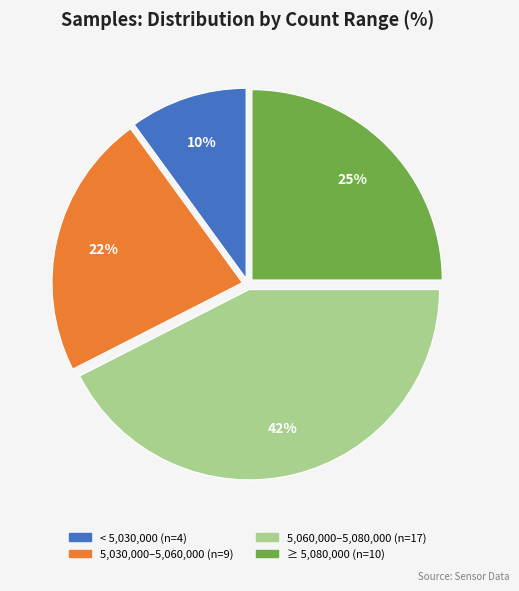

To the nearest percent, what is the difference between the largest and smallest slice percentages?

32%